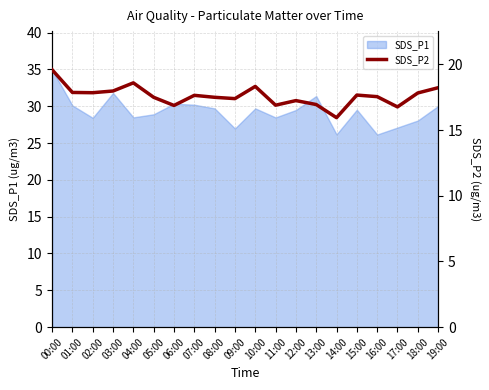

At which label is the value closest to 17?

13:00